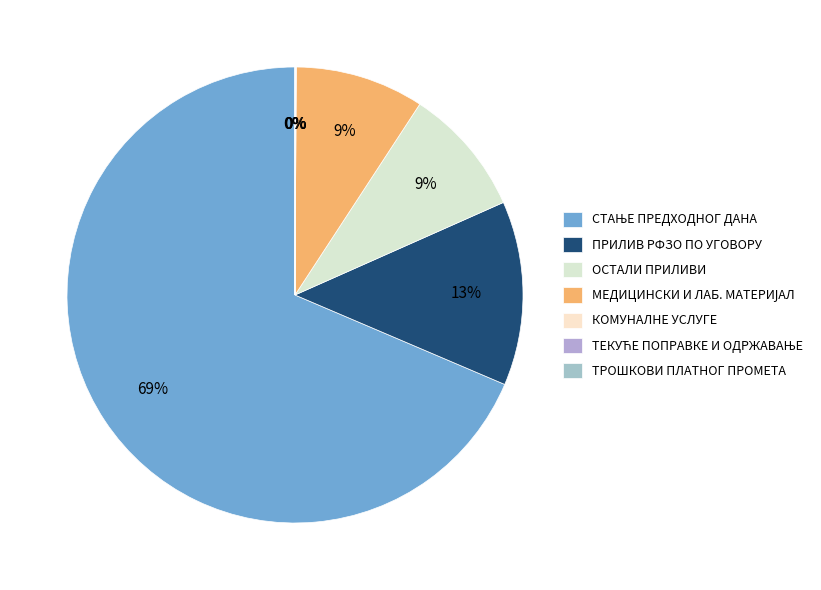

Which slice is the largest?

СТАЊЕ ПРЕДХОДНОГ ДАНА